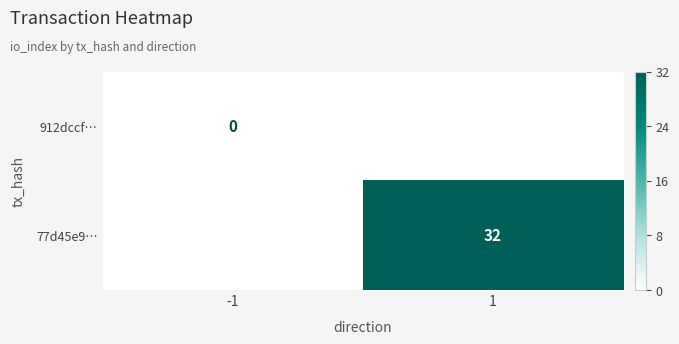

The 77d45e9… series shows 32.0 at 1. True or false?

True